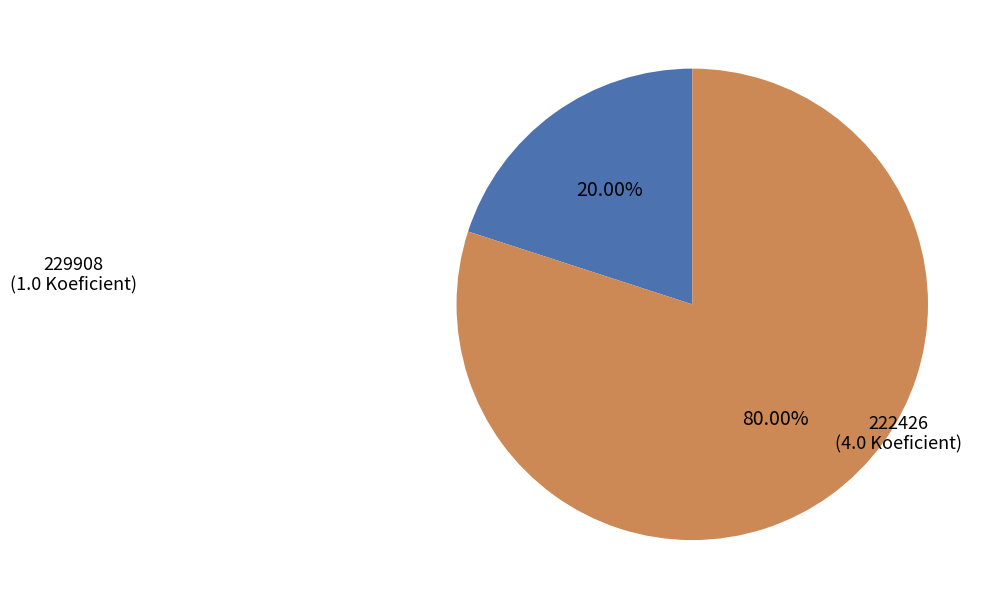

Is there a majority slice in this chart?

Yes